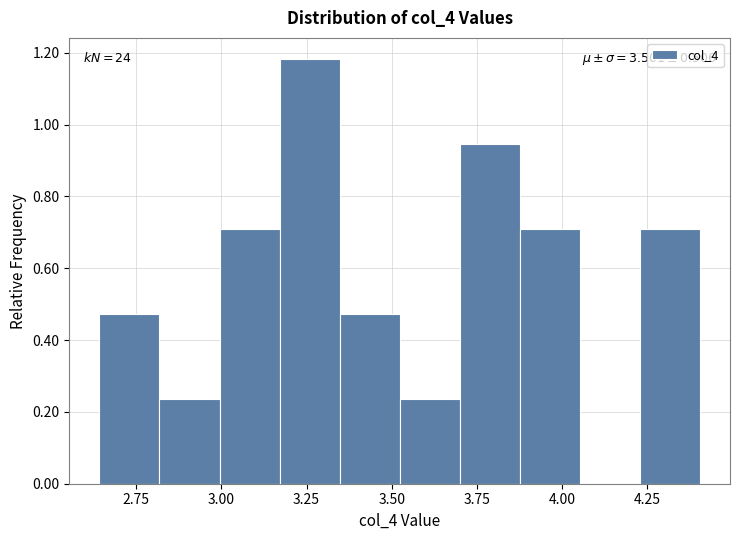

Around what value on the x-axis is the tallest bar? Give the approximate position of its centre, as read against the axis.

3.25